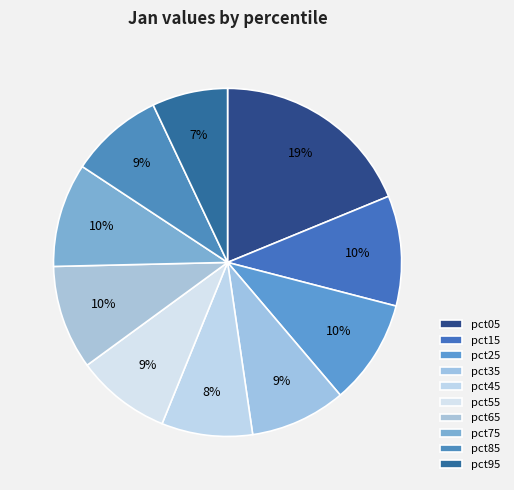

How many segments does this pie chart have?

10